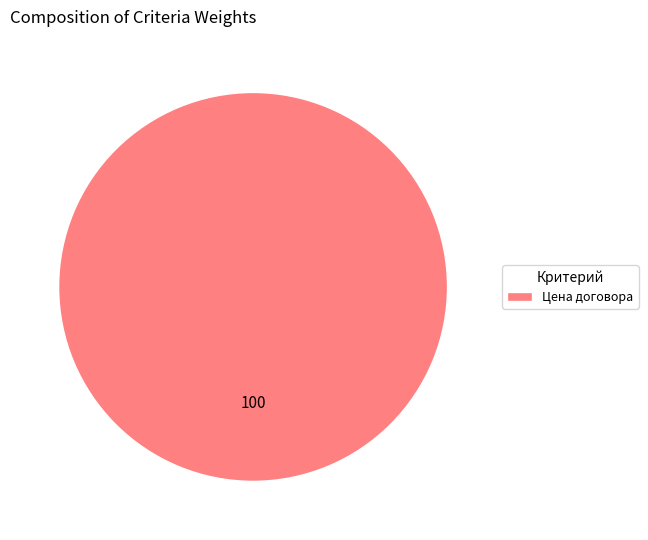

How many slices are in this pie chart?

1